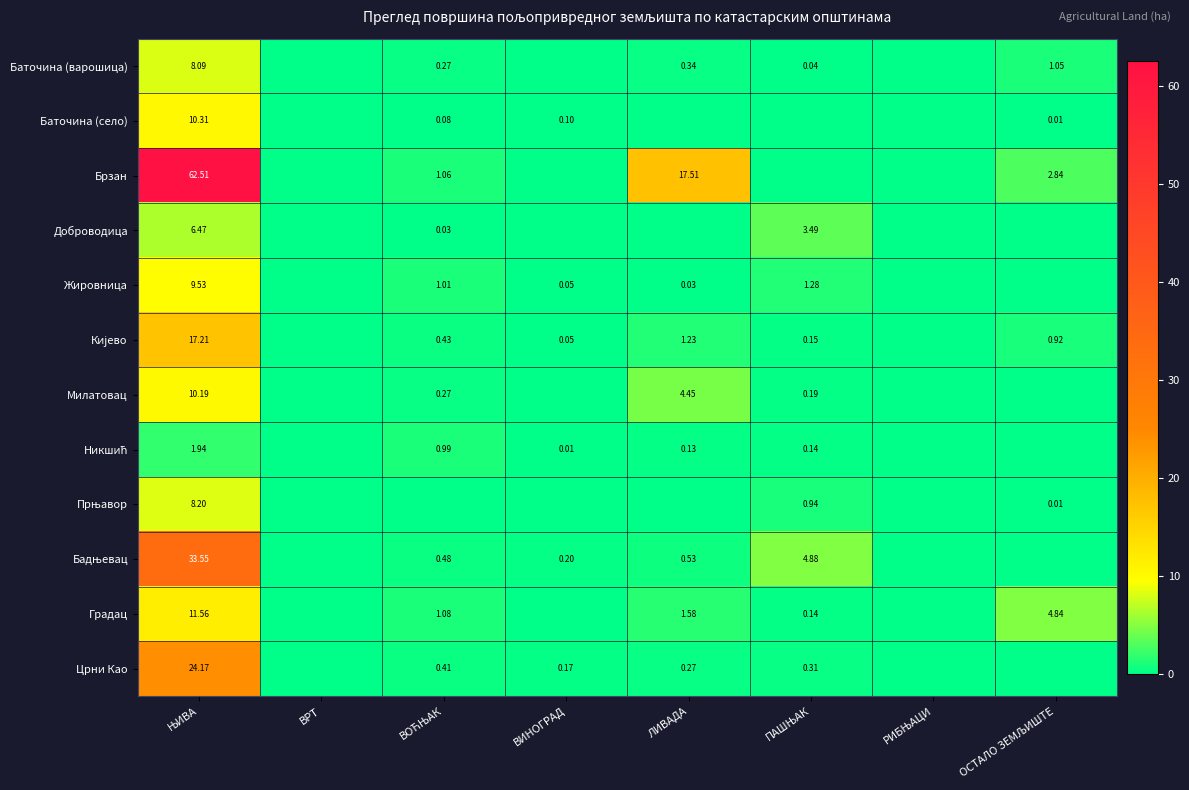

Which series has the widest spread of values?

Брзан